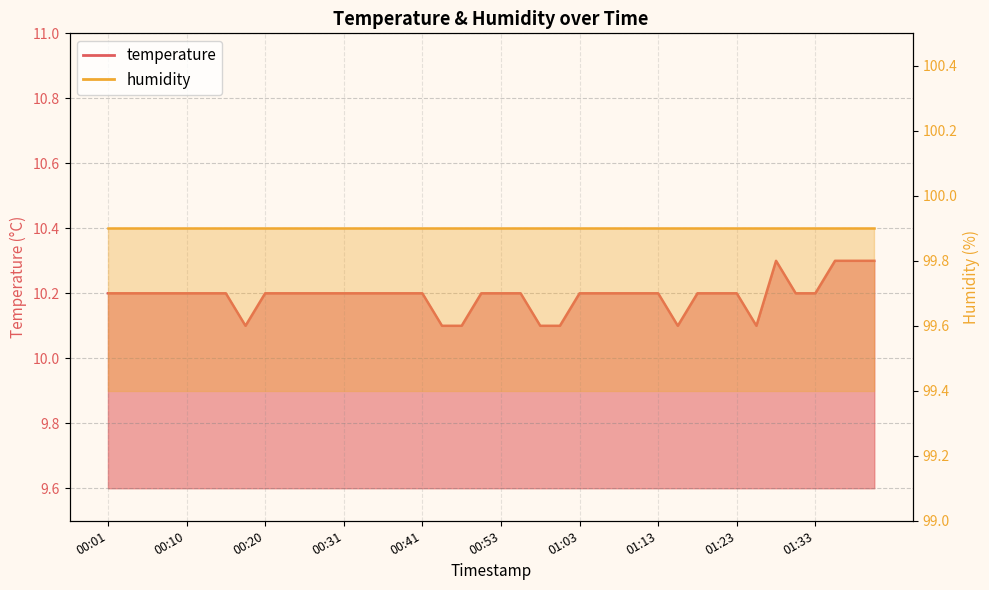

Reading right to left, extract all data points from this chart.

01:40=10.3	01:38=10.3	01:35=10.3	01:33=10.2	01:30=10.2	01:28=10.3	01:25=10.1	01:23=10.2	01:20=10.2	01:18=10.2	01:15=10.1	01:13=10.2	01:11=10.2	01:08=10.2	01:06=10.2	01:03=10.2	01:01=10.1	00:58=10.1	00:56=10.2	00:53=10.2	00:51=10.2	00:48=10.1	00:46=10.1	00:41=10.2	00:38=10.2	00:36=10.2	00:33=10.2	00:31=10.2	00:28=10.2	00:25=10.2	00:23=10.2	00:20=10.2	00:18=10.1	00:15=10.2	00:13=10.2	00:10=10.2	00:08=10.2	00:05=10.2	00:03=10.2	00:01=10.2